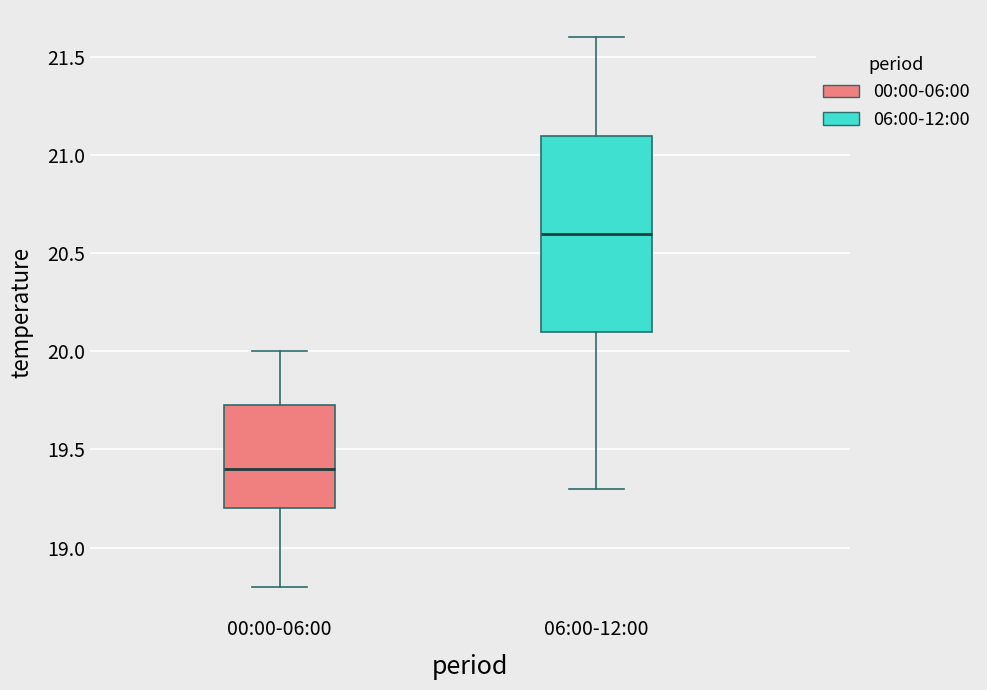

Which box is the tallest, from its lower edge to its upper edge?

06:00-12:00